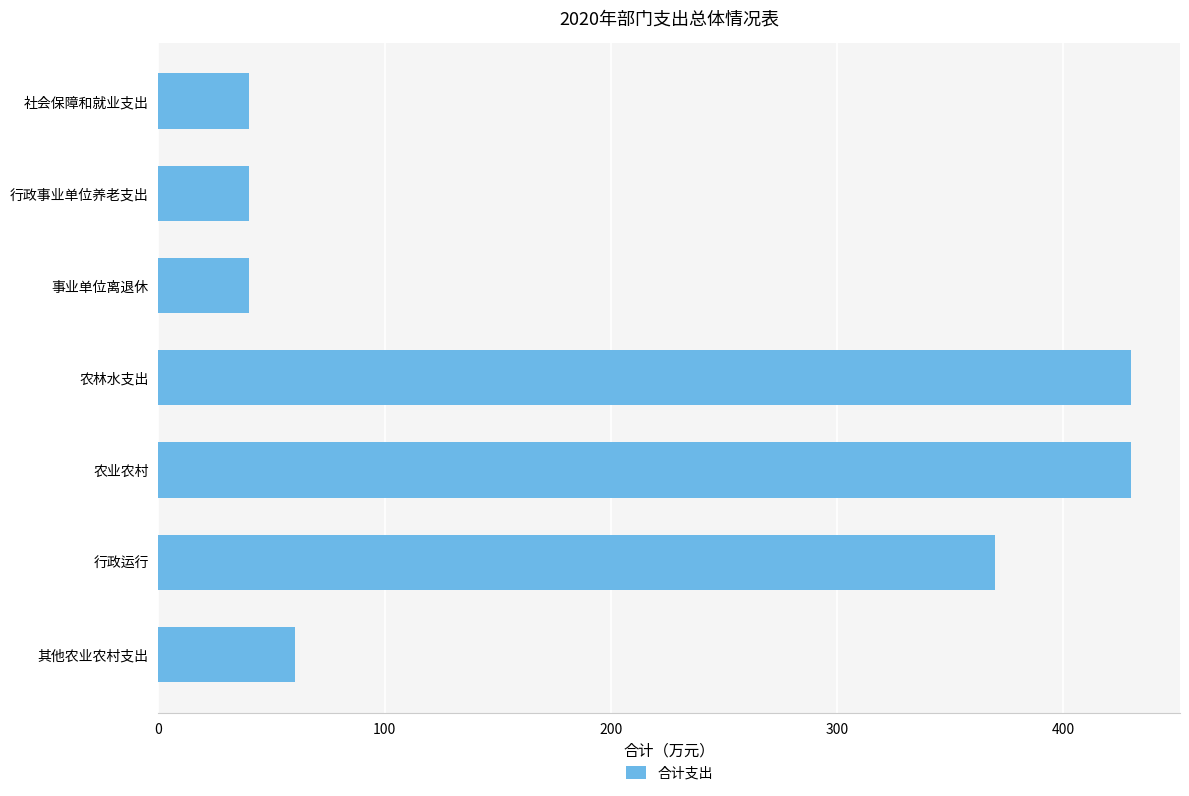

Count the number of data series in this chart.

1